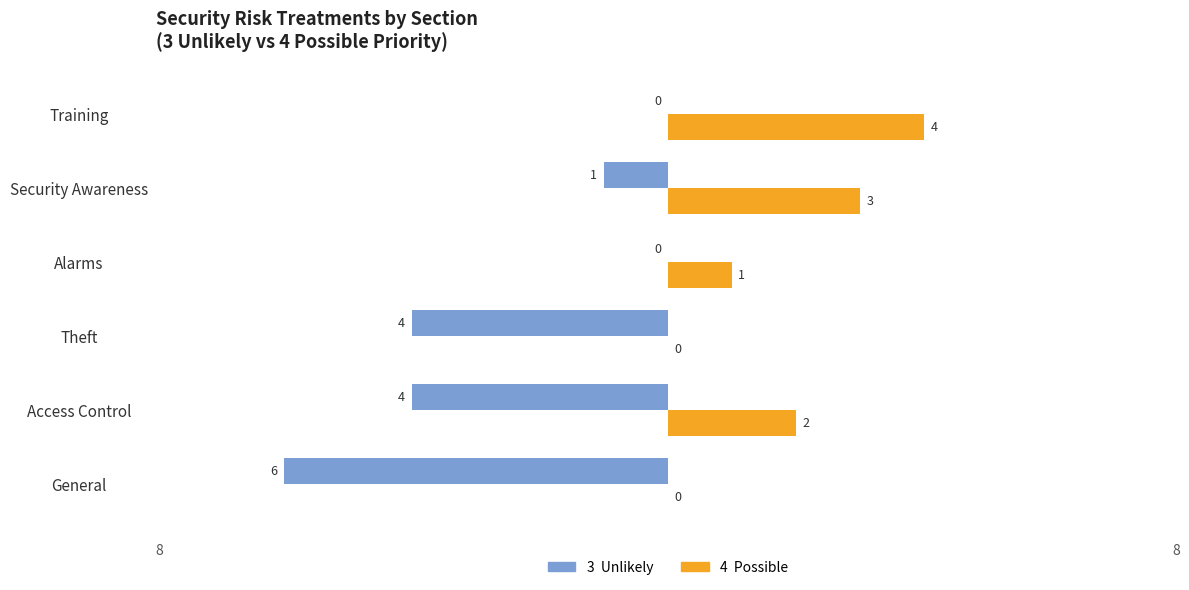

At which category does the chart reach its peak across all series?

Training